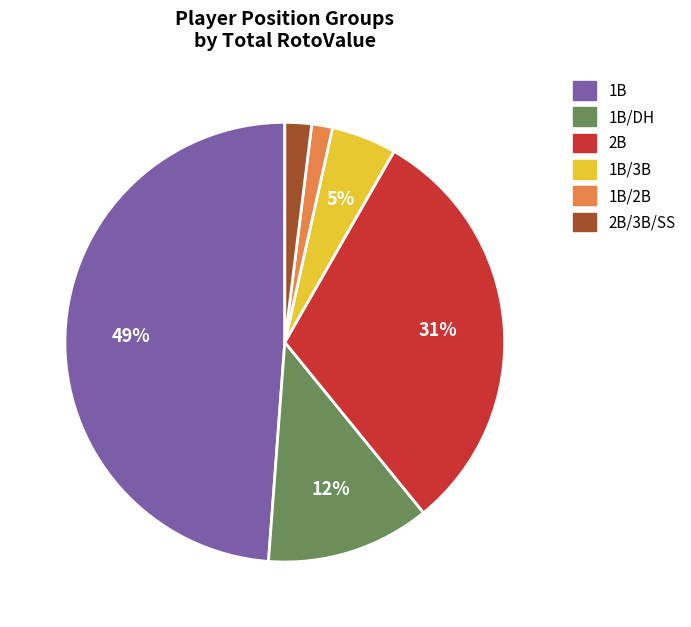

Is there a majority slice in this chart?

No